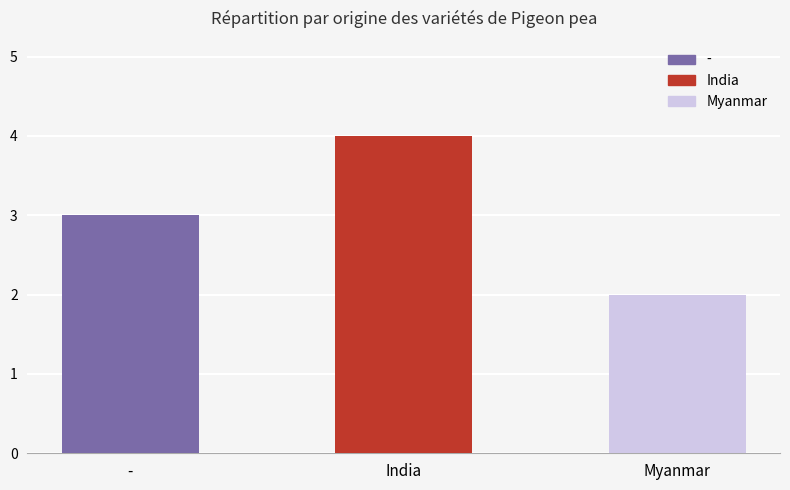

What is the change in value from - to India?

+1